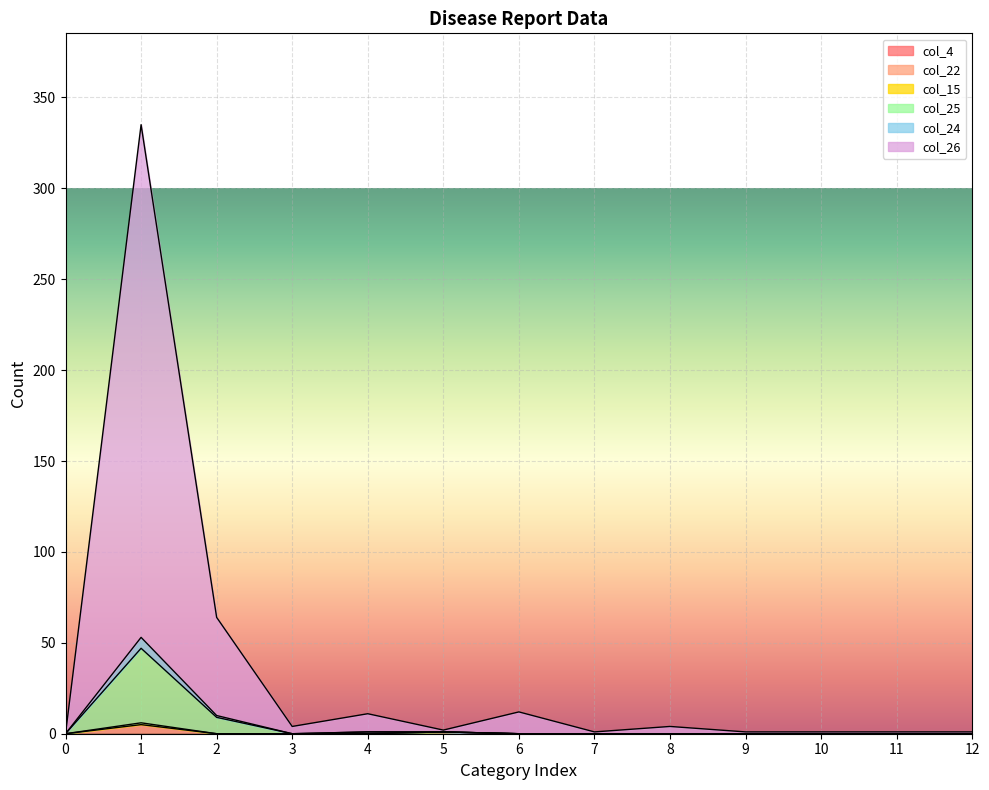

Where is the first local maximum for col_25?

1